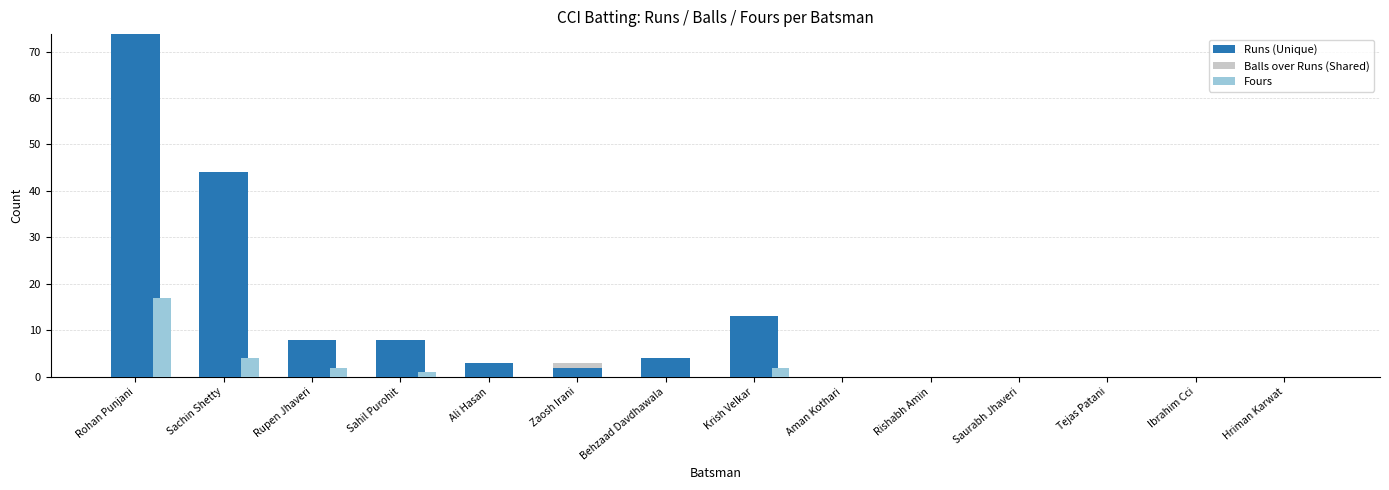

Reading right to left, extract all data points from this chart.

Runs (Unique): 0	0	0	0	0	0	13	4	2	3	8	8	44	142
Balls over Runs (Shared): 0	0	0	0	0	0	0	0	1	0	0	0	0	0
Fours: 0	0	0	0	0	0	2	0	0	0	1	2	4	17